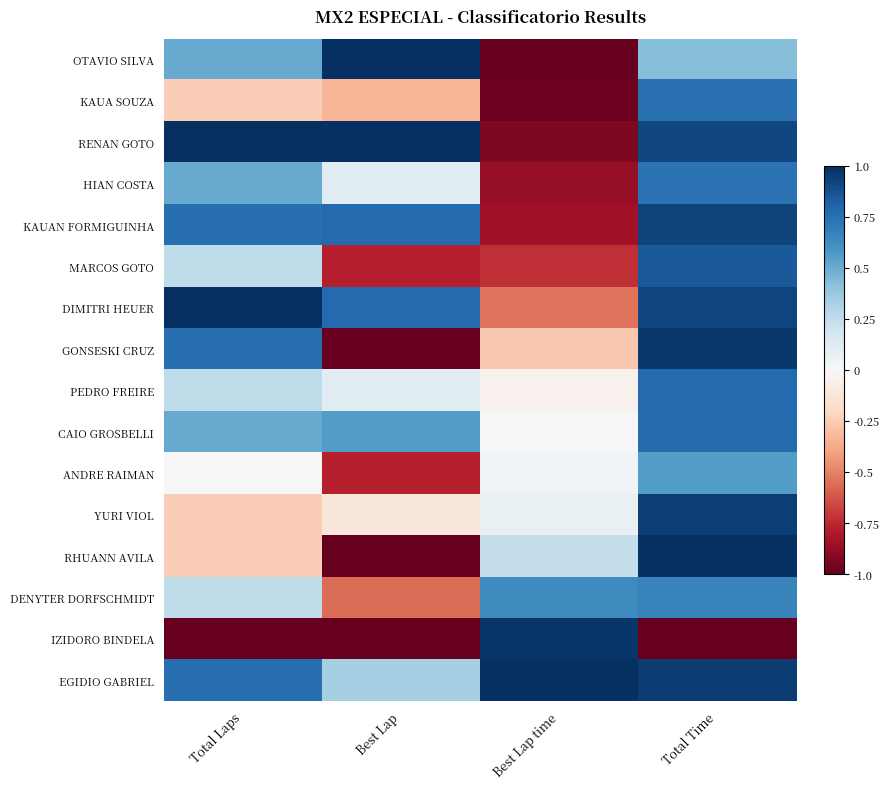

How many categories are shown in the chart?

4